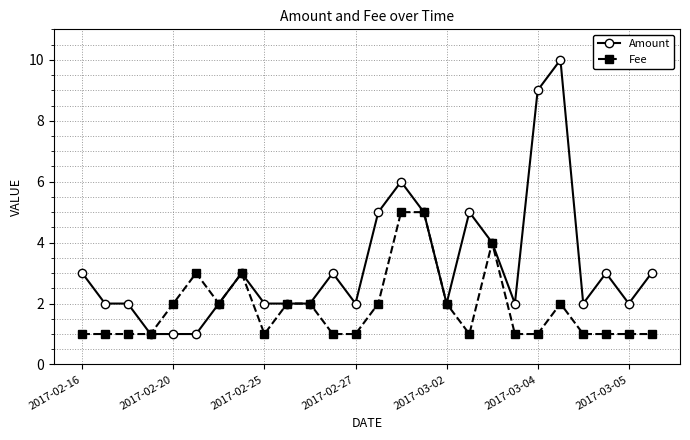

How many distinct data groups are displayed?

2